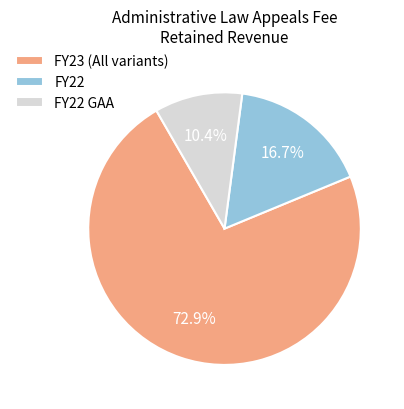

Which category has the smallest portion of the pie?

FY22 GAA